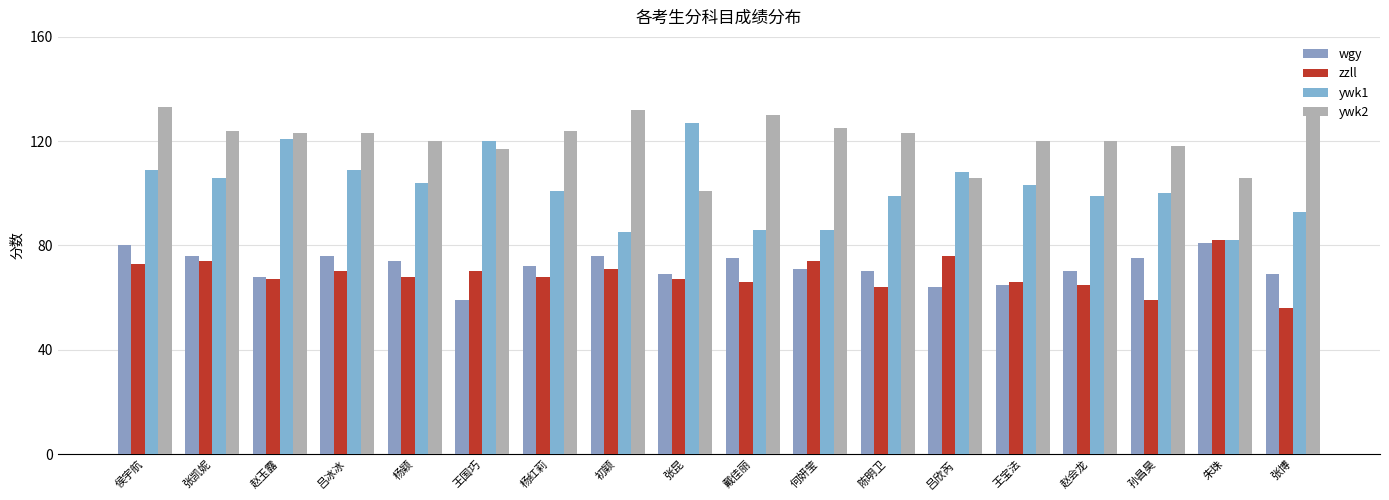

Rank the series by their maximum value, from lowest to highest.

wgy, zzll, ywk1, ywk2